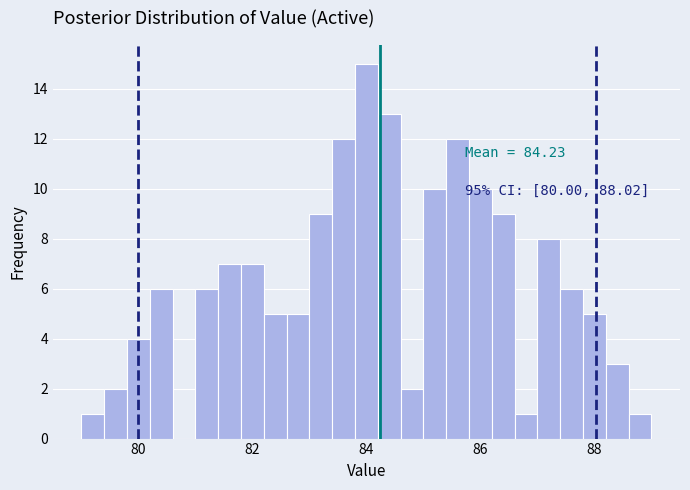

Read against the x-axis, roughly where is the centre of the tallest bar?

84.0